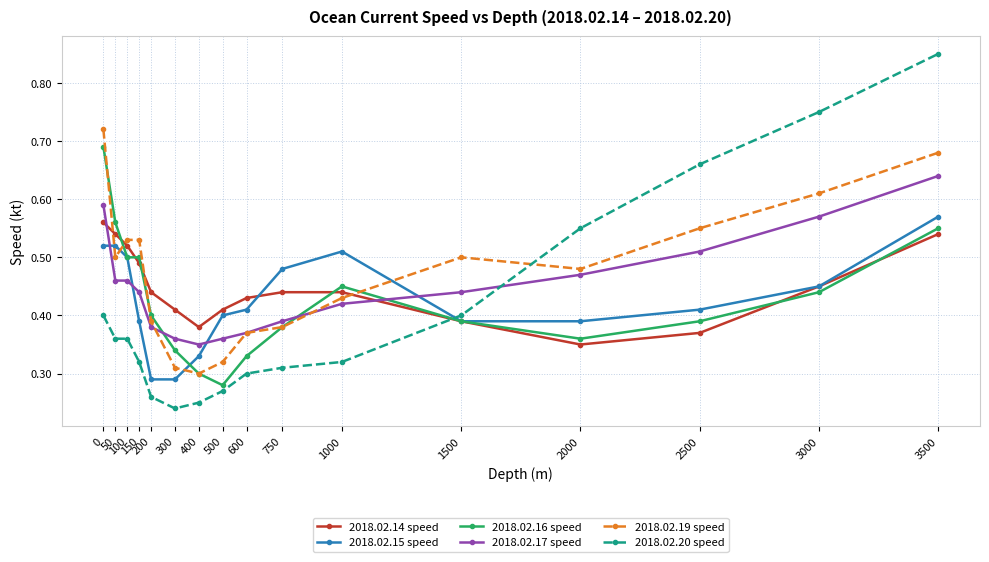

Is it true that 2018.02.15 speed equals 0.6 at 400?

False